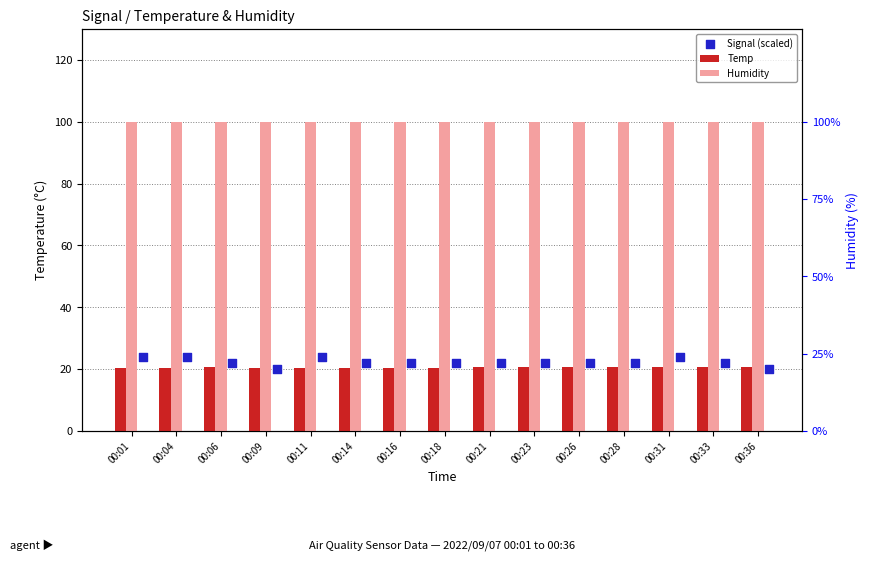

What is the total value across all series at 00:36?

140.6